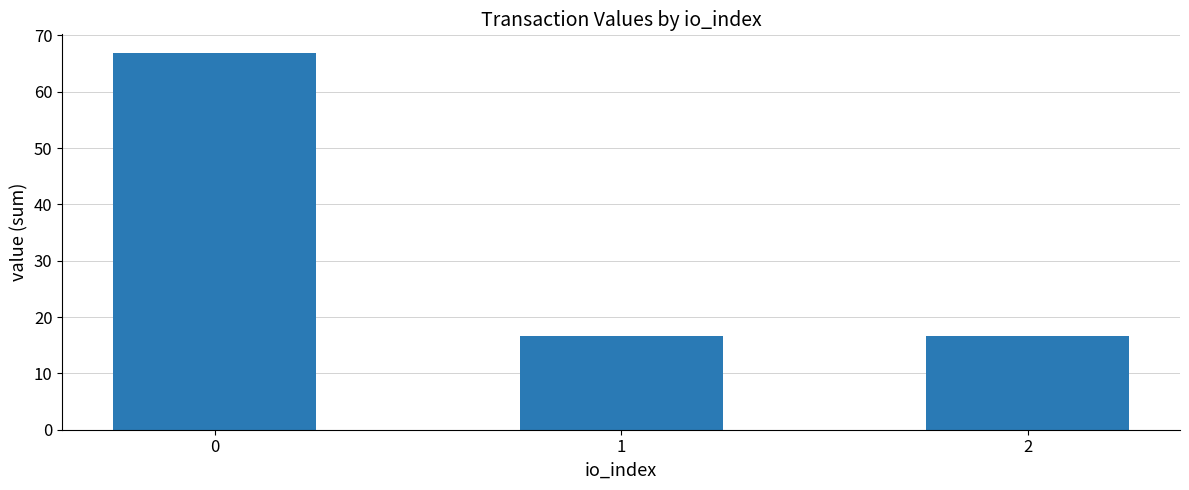

What is the smallest value displayed?

16.7